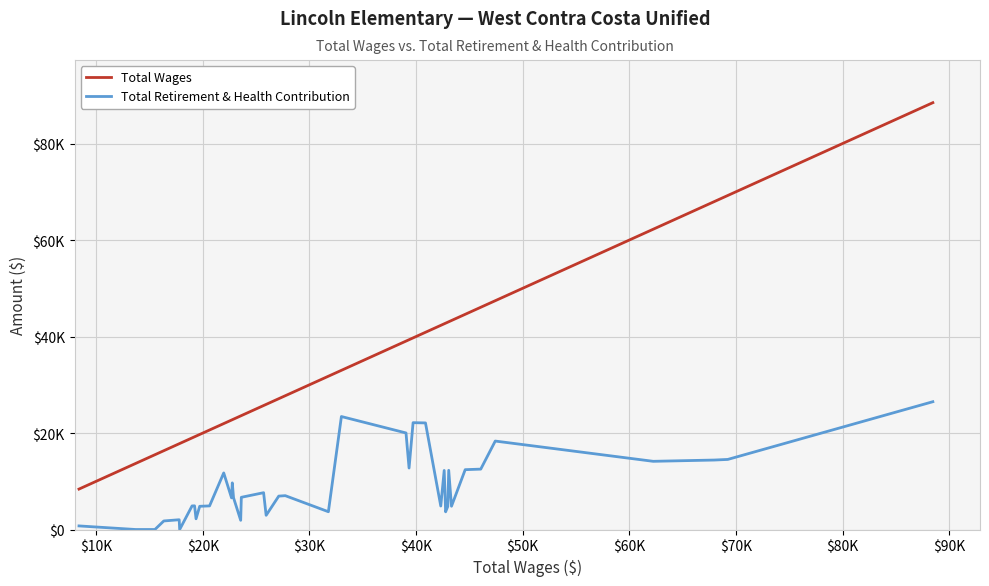

List the series in order of their overall mean, lowest first.

Total Retirement & Health Contribution, Total Wages